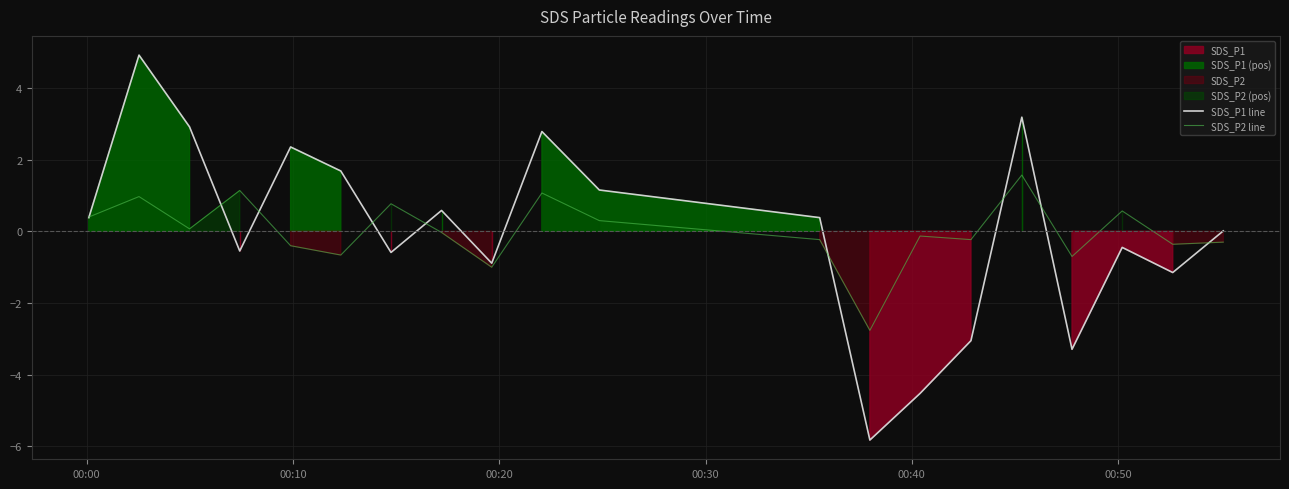

What is the minimum value for SDS_P2 line?

-2.8